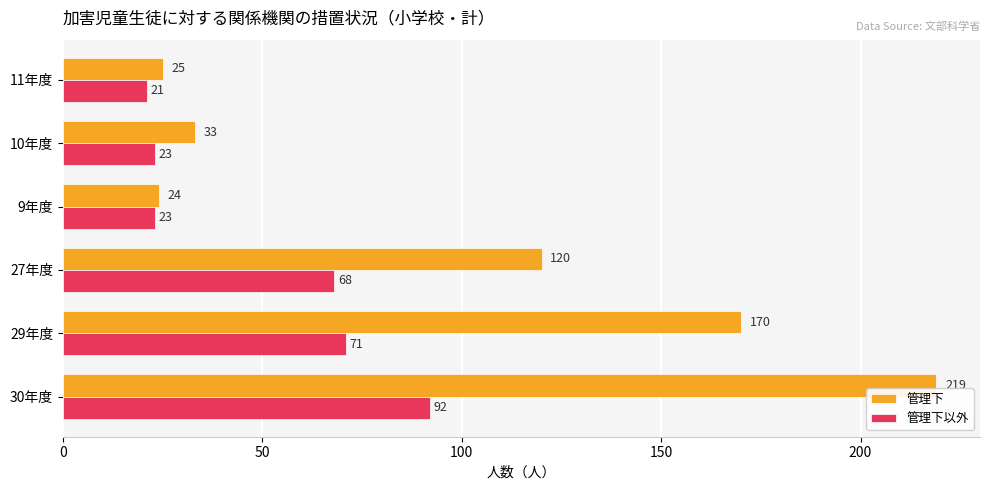

At how many categories does at least one series exceed 23?

6